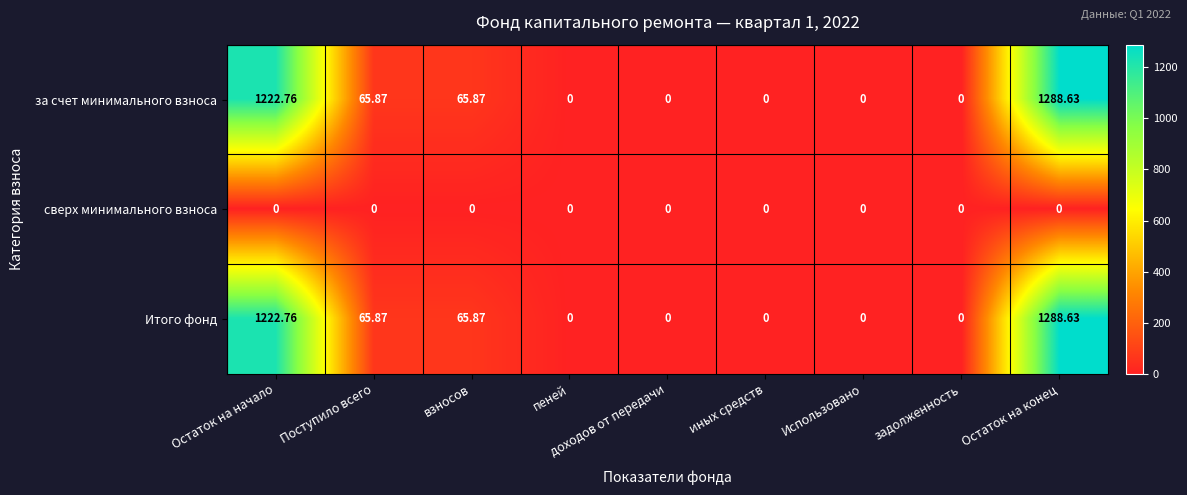

Which category has the highest value across all series?

Остаток на конец